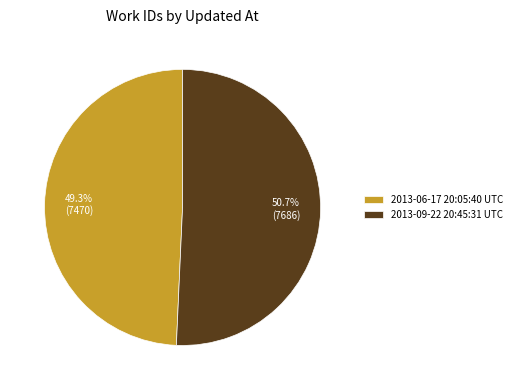

To the nearest percent, what portion does 2013-09-22 20:45:31 UTC represent?

51%